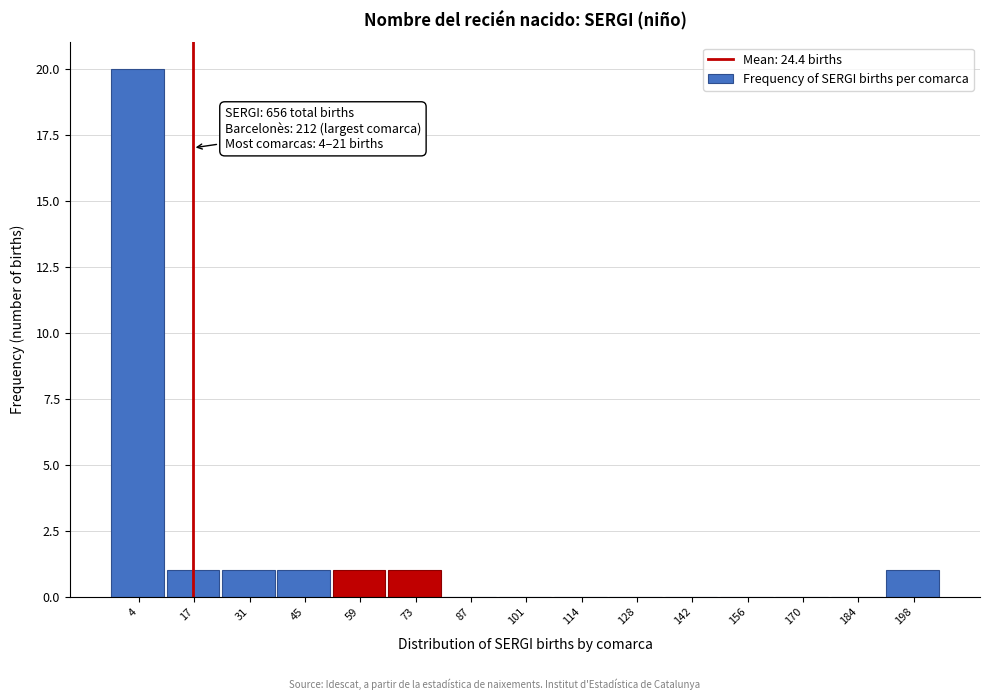

Reading right to left, what are all the values shown in this chart?

198=1	184=0	170=0	156=0	142=0	128=0	114=0	101=0	87=0	73=1	59=1	45=1	31=1	17=1	4=20